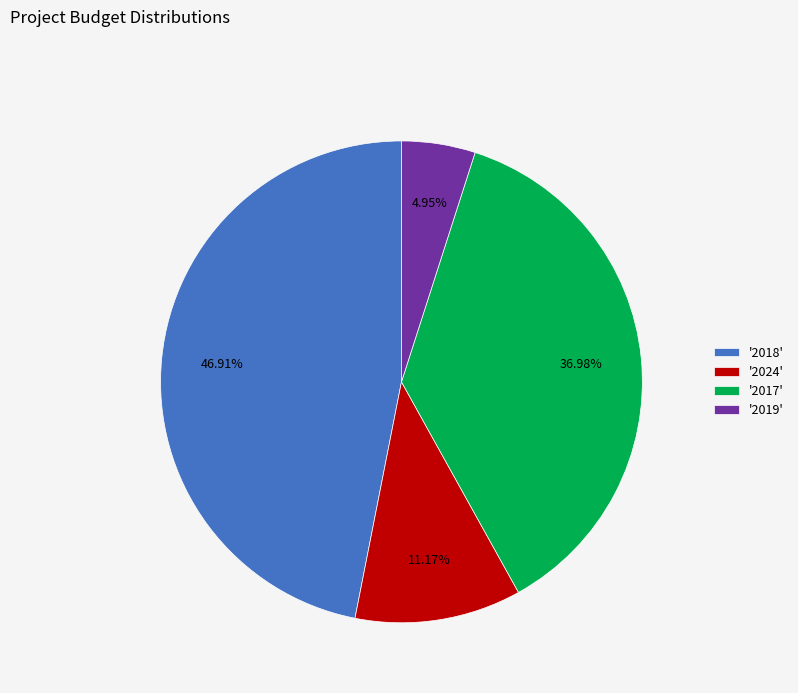

Is there a majority slice in this chart?

No